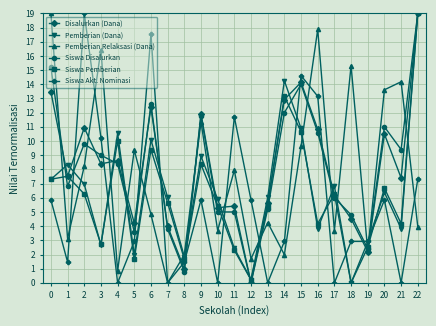

What is the sum of the Disalurkan (Dana) values at 6 and 17?

18.6